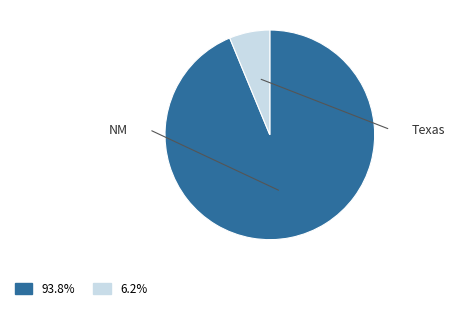

How many slices are in this pie chart?

2